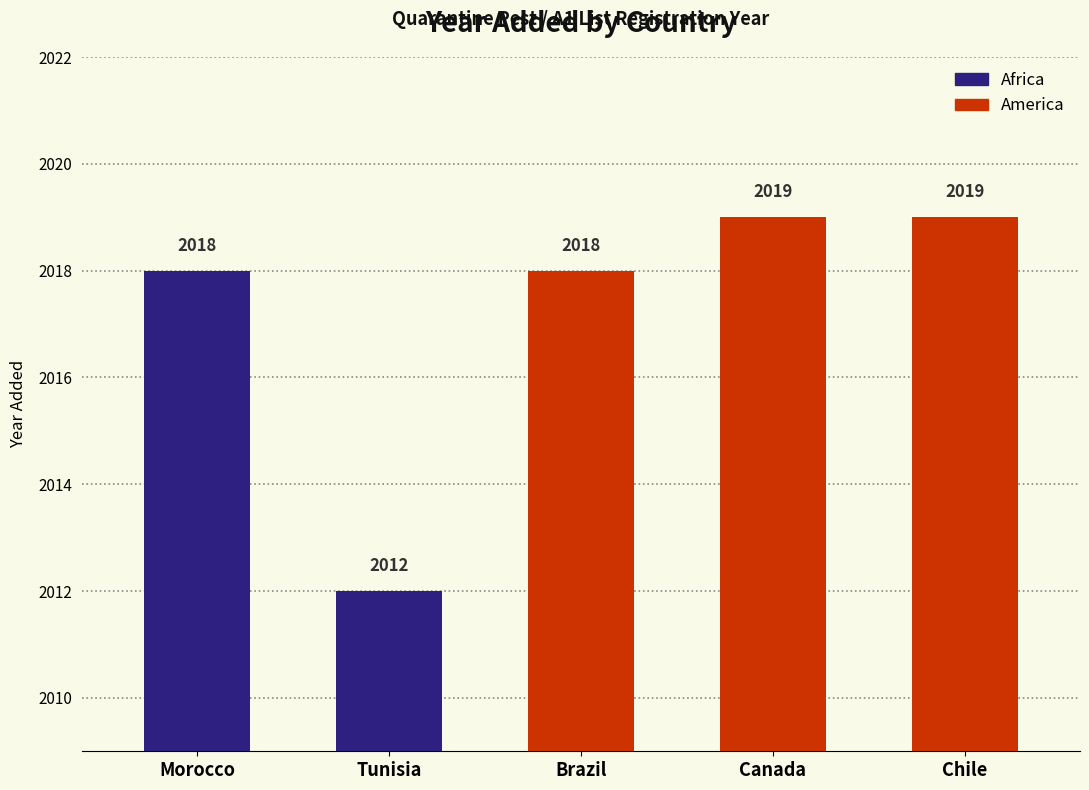

Rank the categories by value from lowest to highest.

Tunisia, Morocco, Brazil, Canada, Chile